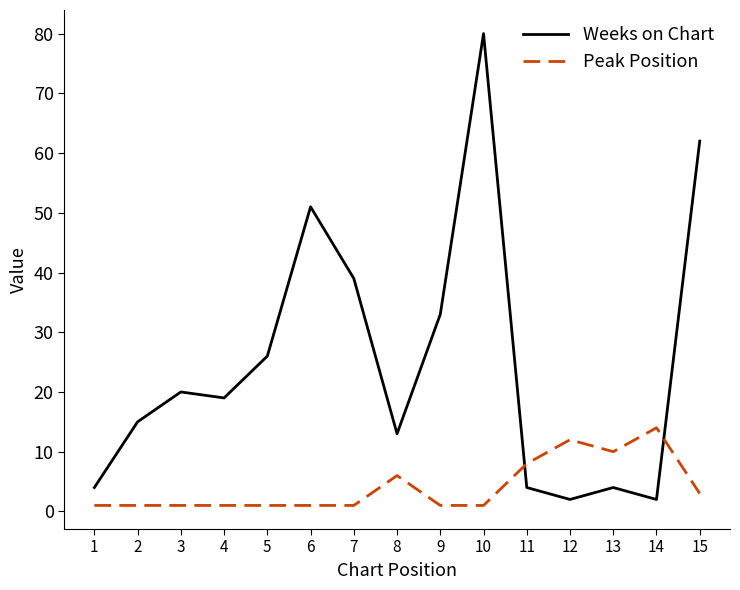

What are all the series names shown in the legend?

Weeks on Chart, Peak Position